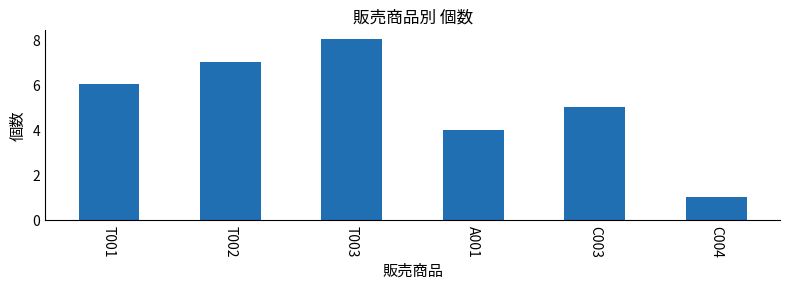

How many series are shown in this chart?

1